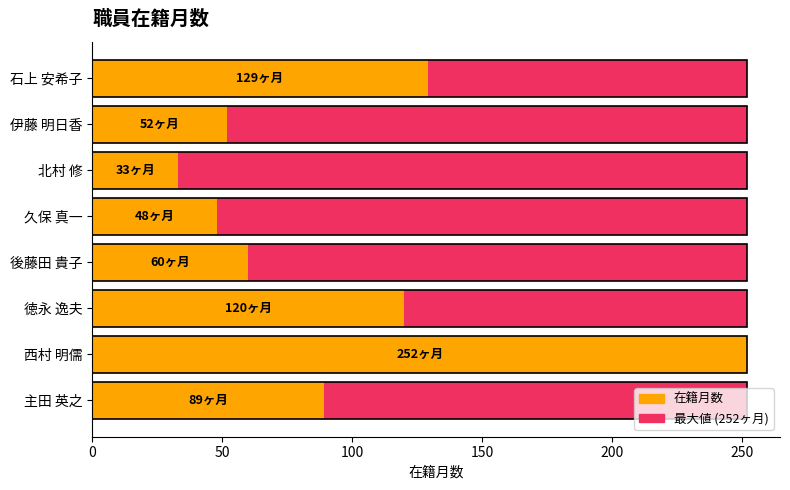

List the series in order of their peak value, lowest first.

最大値 (252ヶ月), 在籍月数